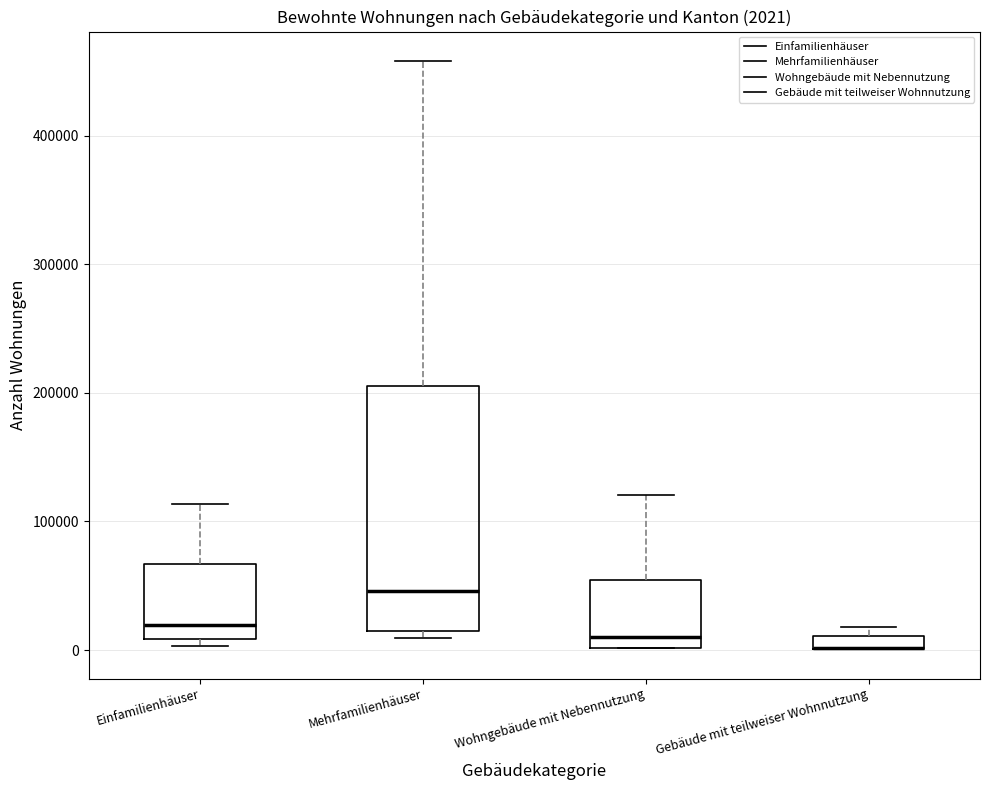

Comparing the boxes themselves (not the whiskers), which one is the tallest?

Mehrfamilienhäuser